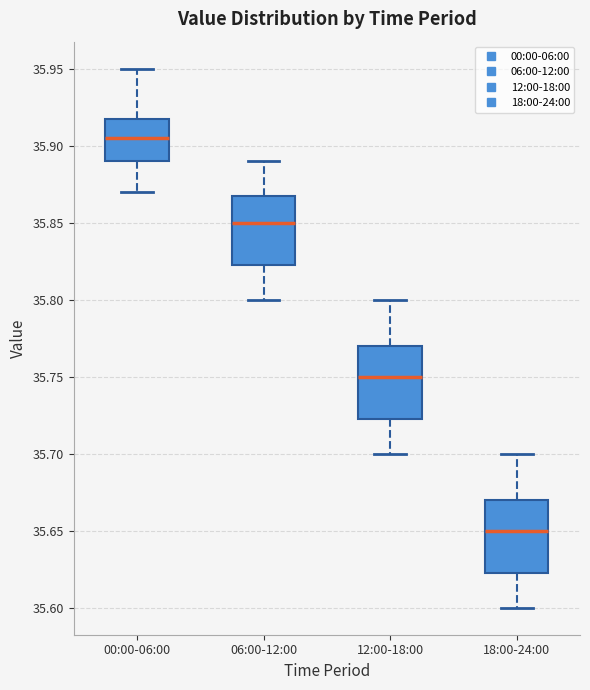

Which box has the lowest median line?

18:00-24:00